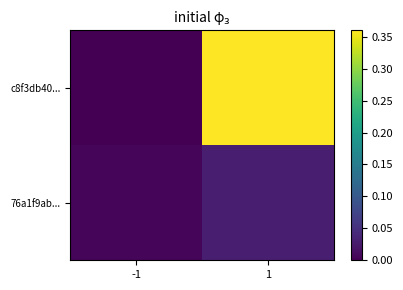

List the series in order of their peak value, lowest first.

76a1f9ab..., c8f3db40...